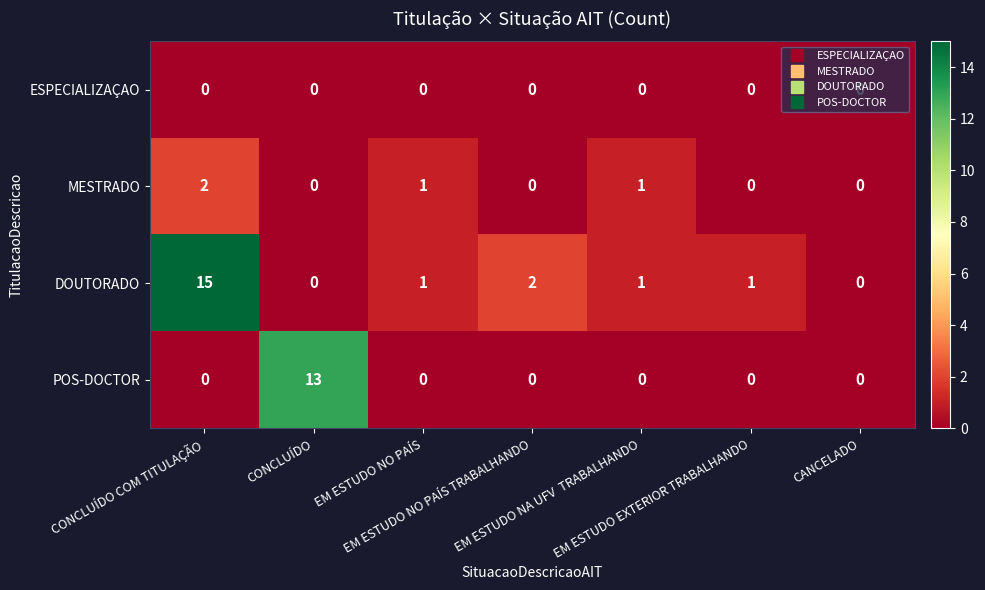

List the series in order of their overall mean, highest first.

DOUTORADO, POS-DOCTOR, MESTRADO, ESPECIALIZAÇAO